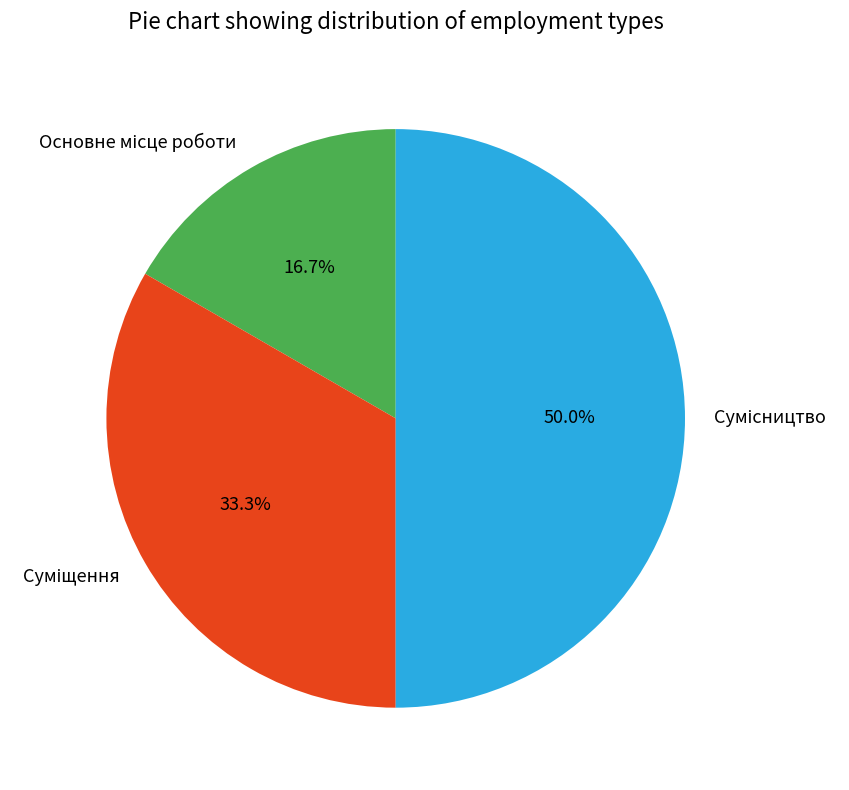

Is Сумісництво the majority of the pie?

No